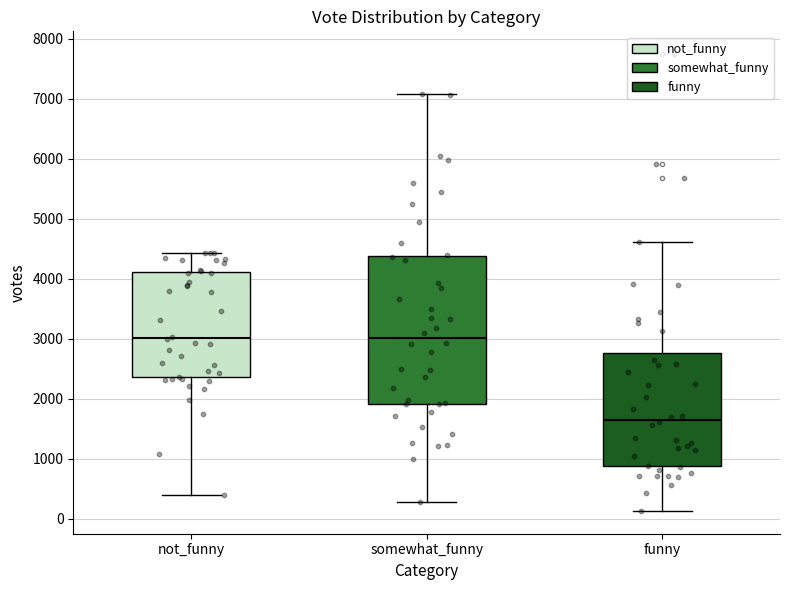

Reading left to right, transcribe this box plot: for each box, give where its median line is, the range the box spans, and where its two whiskers end, as read against the y-axis. The values are not printed on the chart, so give them approximately, as read against the axis.

not_funny: median 3000, box 2400 to 4100, whiskers 400 to 4400
somewhat_funny: median 3000, box 1900 to 4400, whiskers 300 to 7100
funny: median 1700, box 900 to 2800, whiskers 100 to 4600